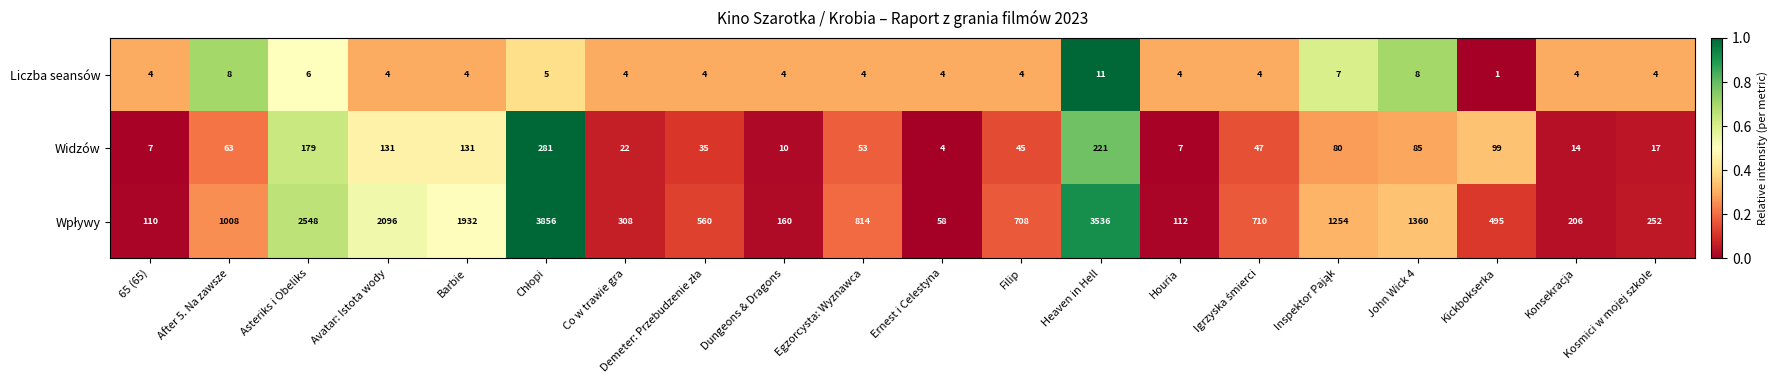

Count the Liczba seansów values in the range 4 to 6.

15